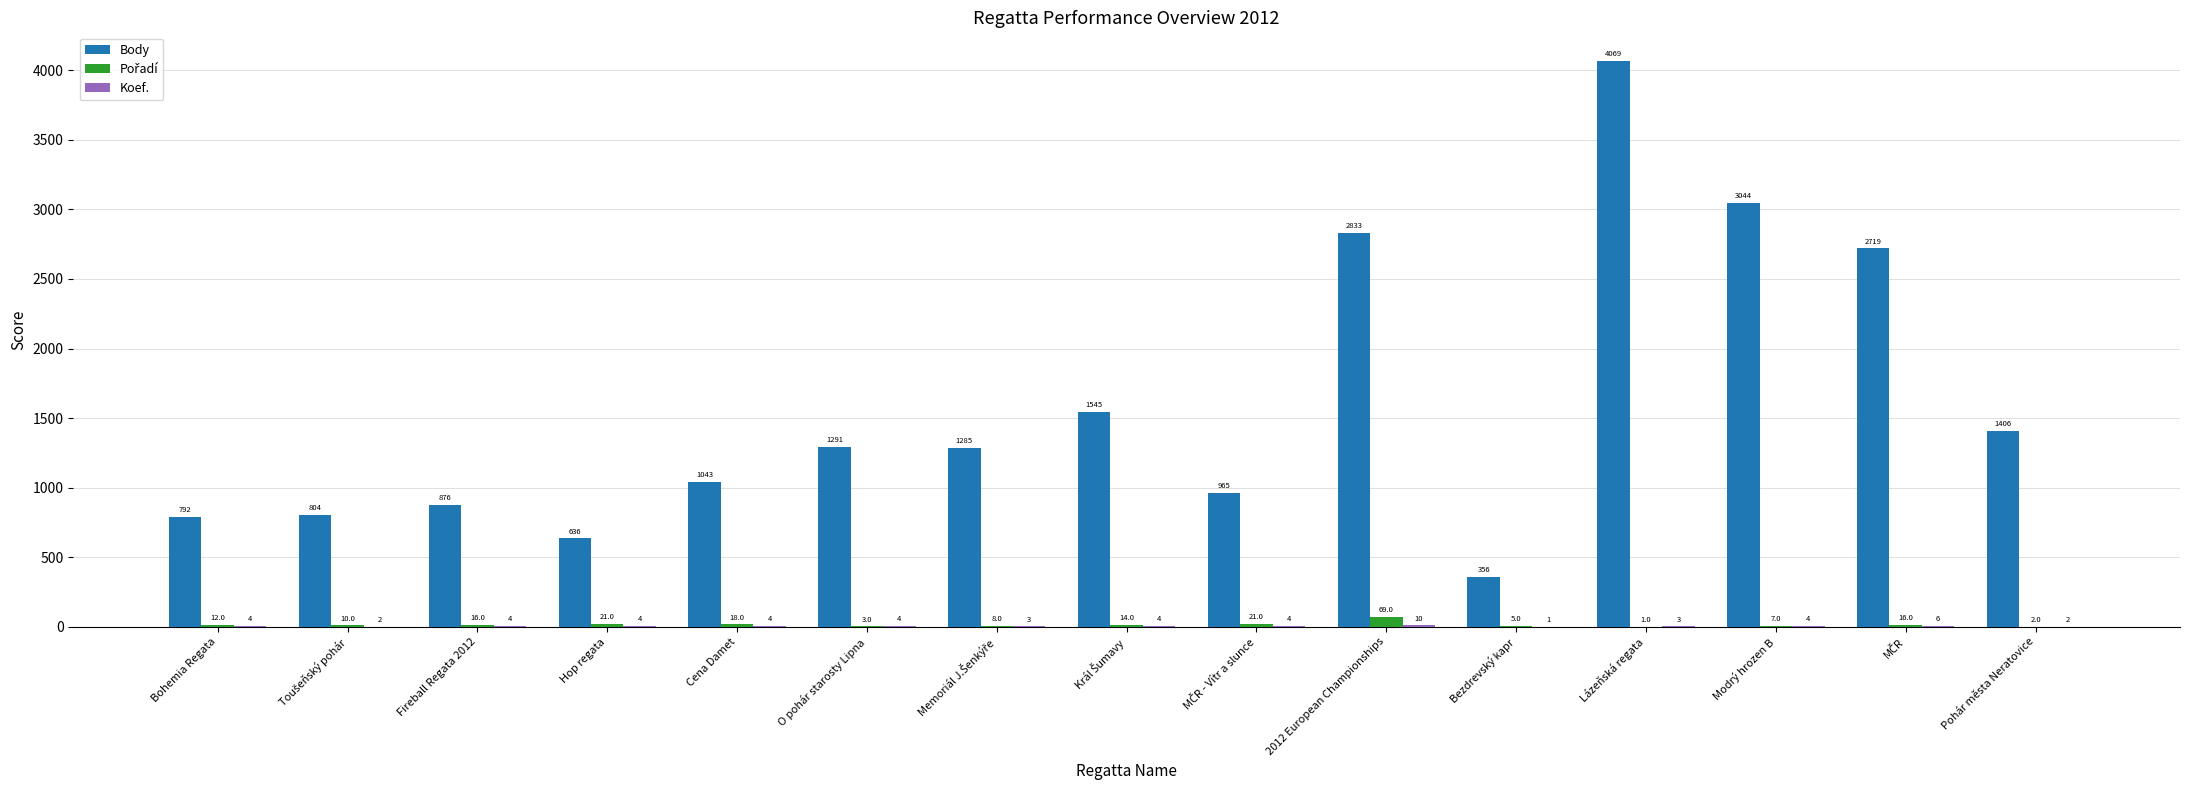

At which category does the chart reach its peak across all series?

Lázeňská regata